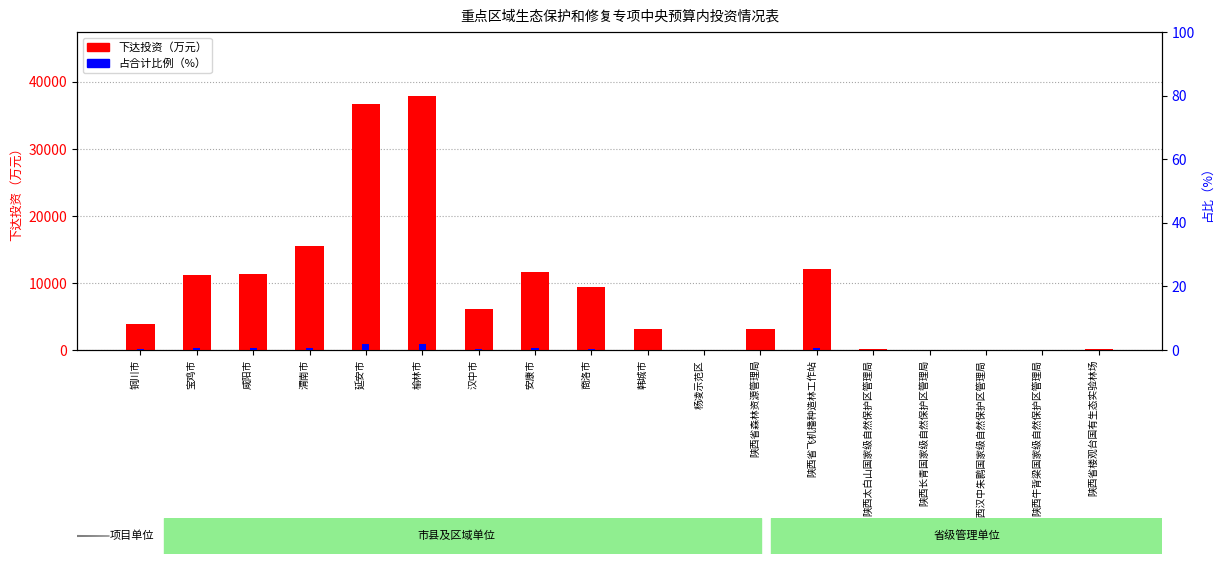

What is the spread (max minus min) of values at 陕西牛背梁国家级自然保护区管理局?

60.0